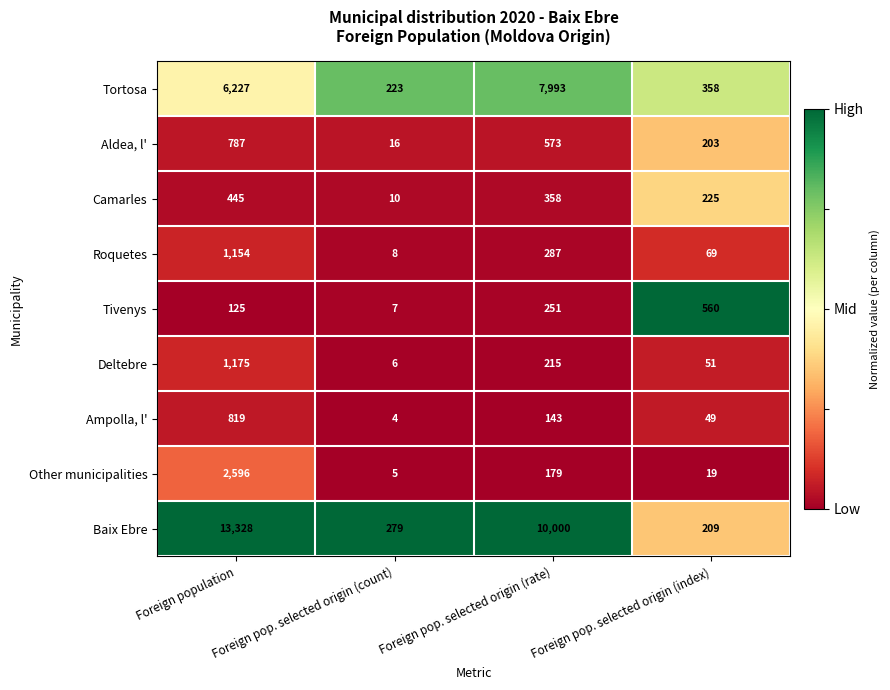

What is the sum of the Tortosa values at Foreign population and Foreign pop. selected origin (count)?

6450